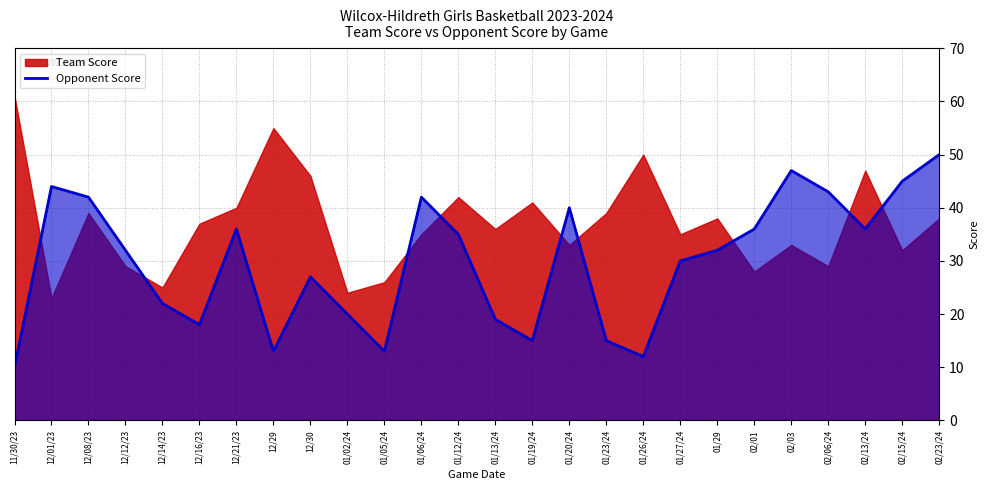

At which label does Opponent Score reach its minimum?

11/30/23